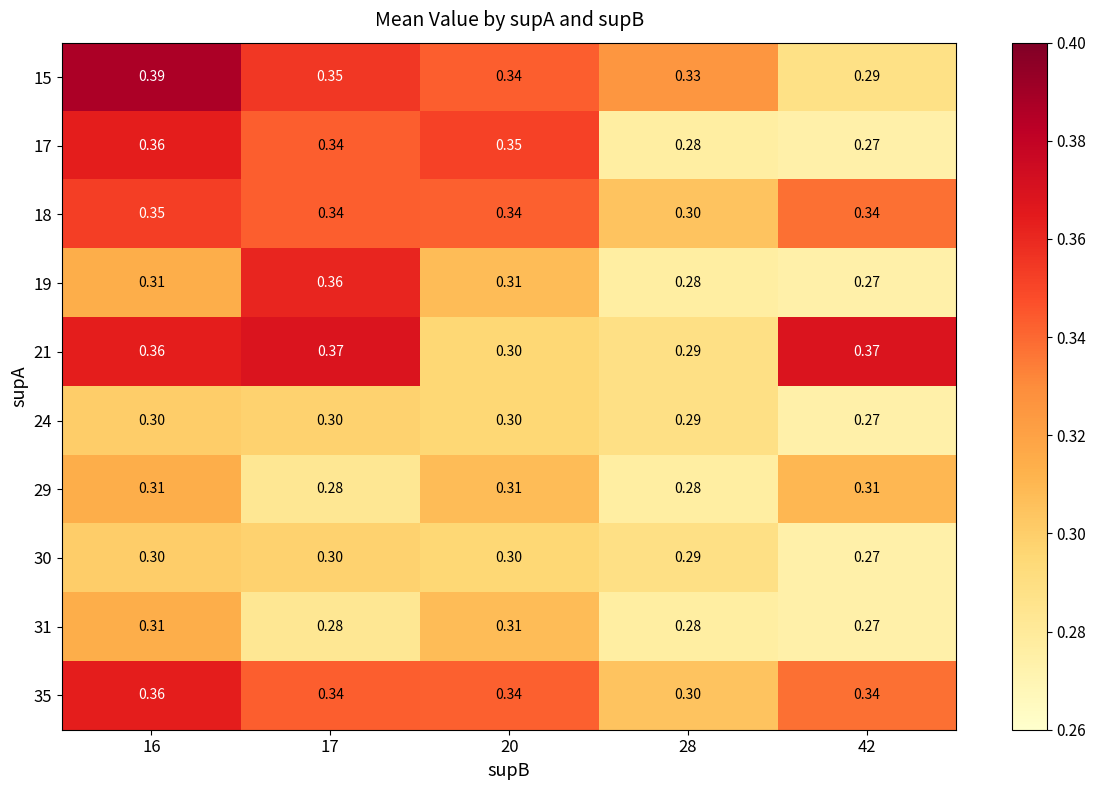

Is the value of 21 at 42 greater than the value of 31 at 28?

Yes